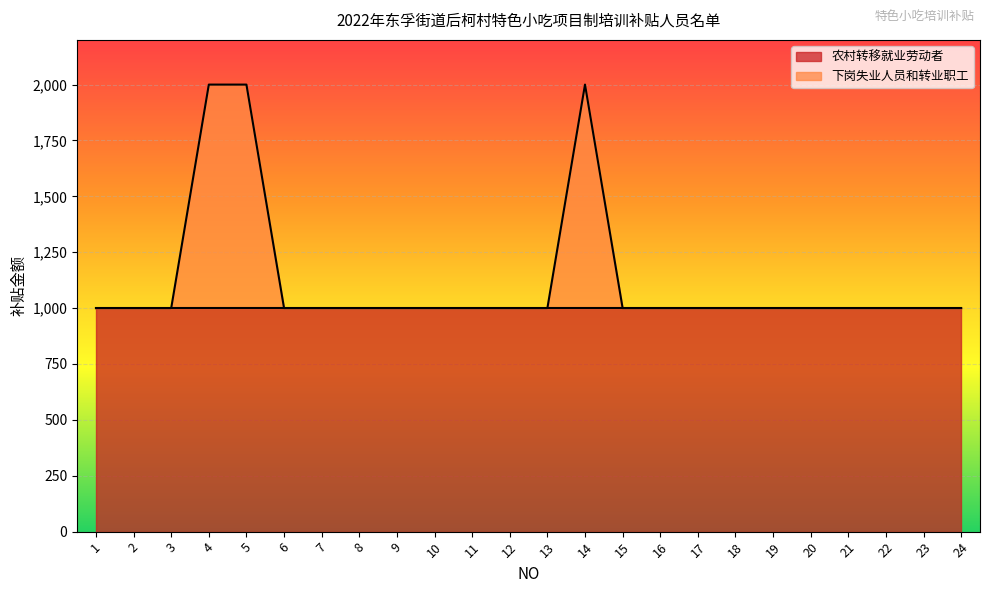

Which category has the highest value across all series?

4